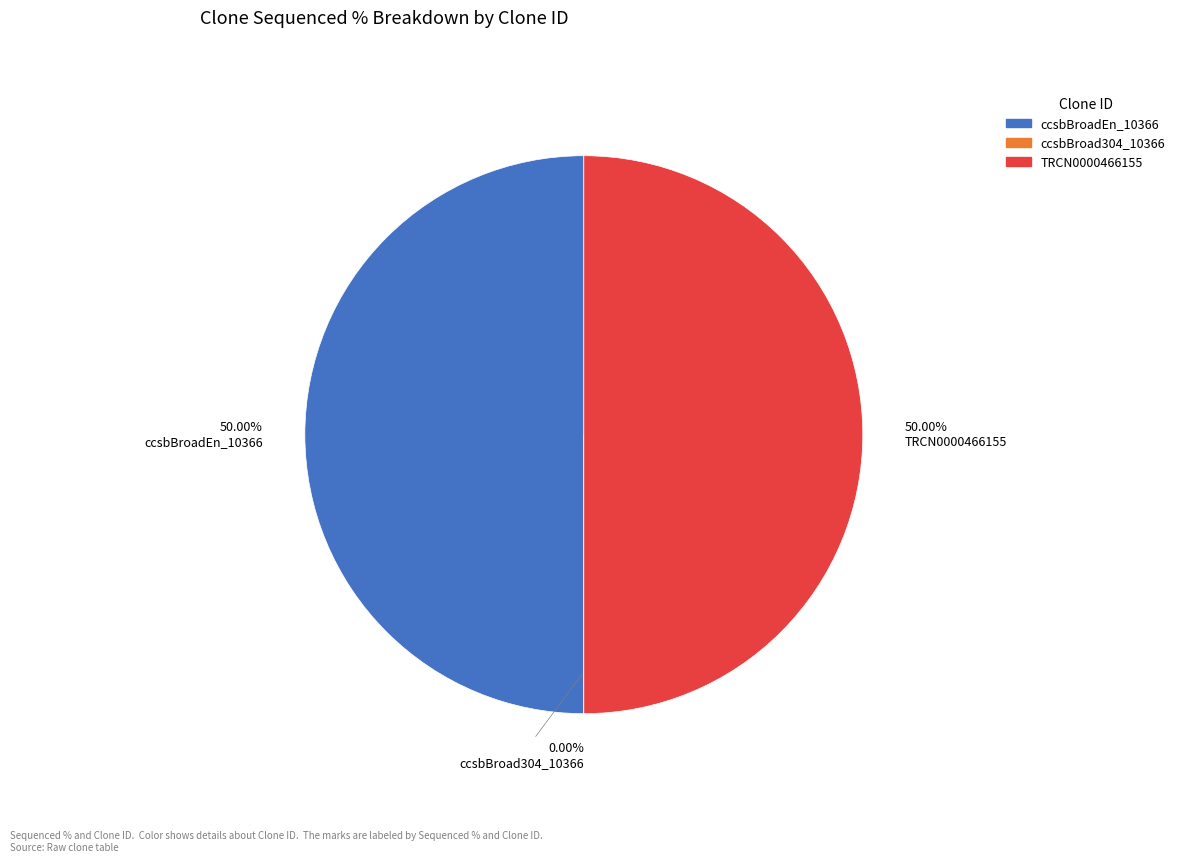

True or false: TRCN0000466155 accounts for 50% of the total.

True